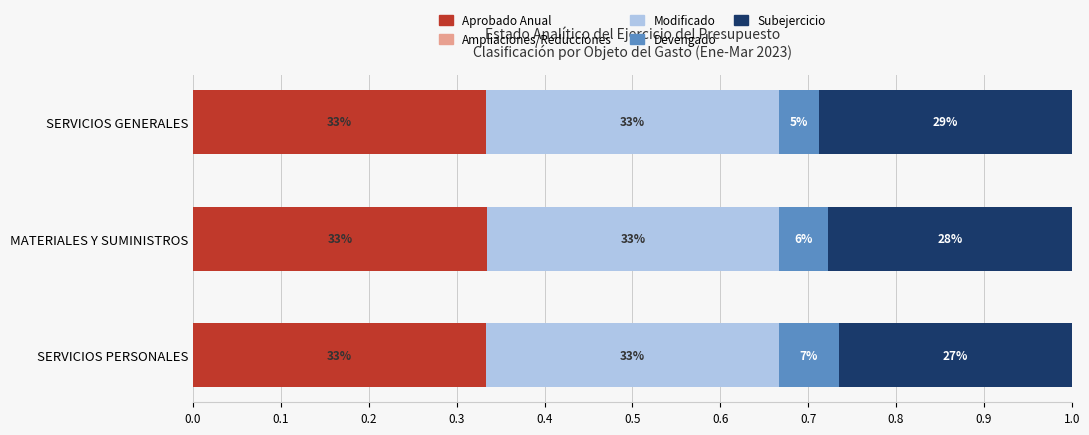

Count the number of data series in this chart.

5